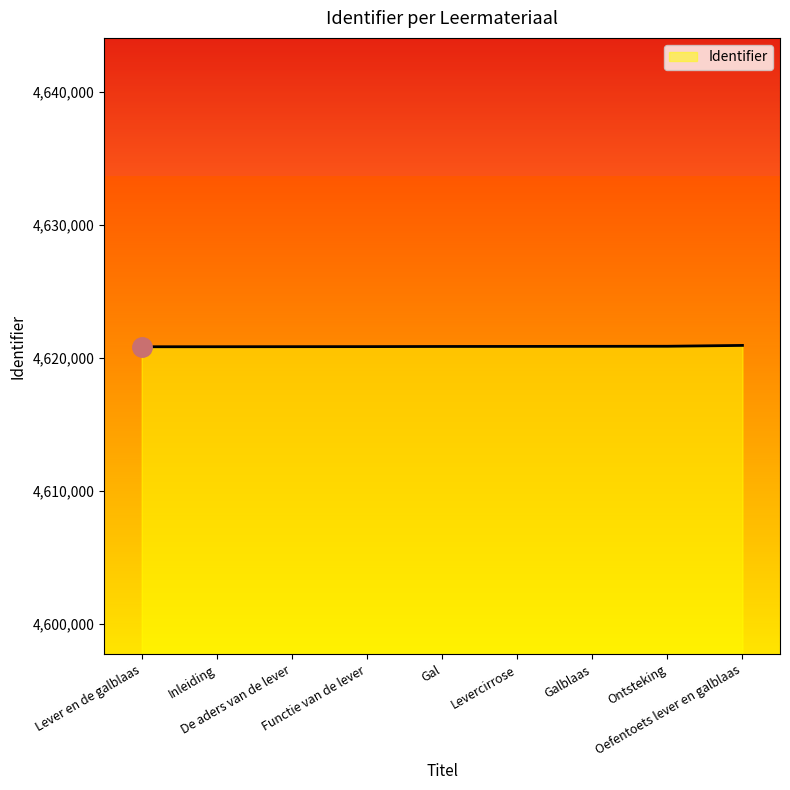

What is the greatest value displayed?

4620926